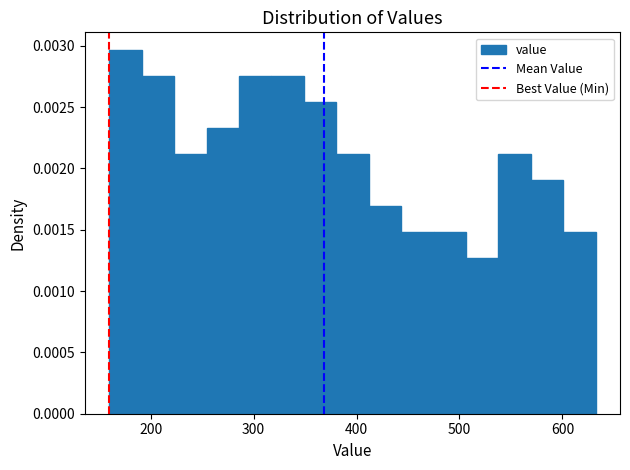

Read against the x-axis, roughly where is the centre of the tallest bar?

180